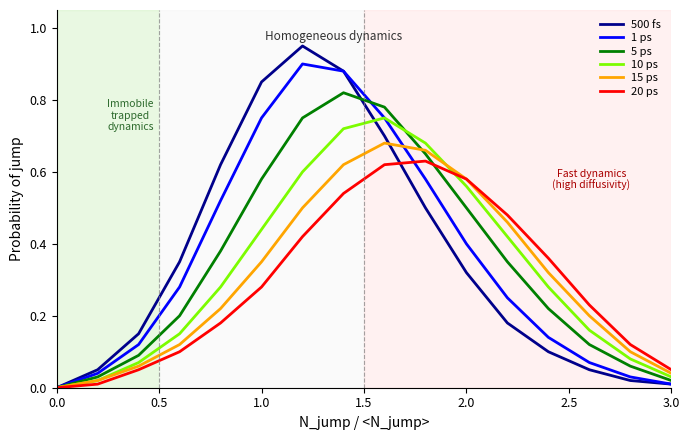

Which series ends up on top after the final intersection of 10 ps and 15 ps?

15 ps